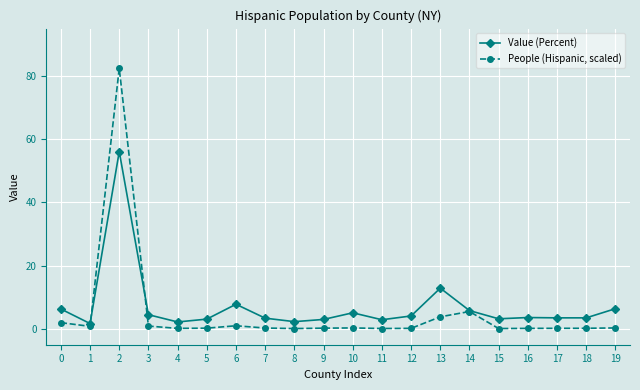

The value of Value (Percent) at 10 is 8.6. True or false?

False